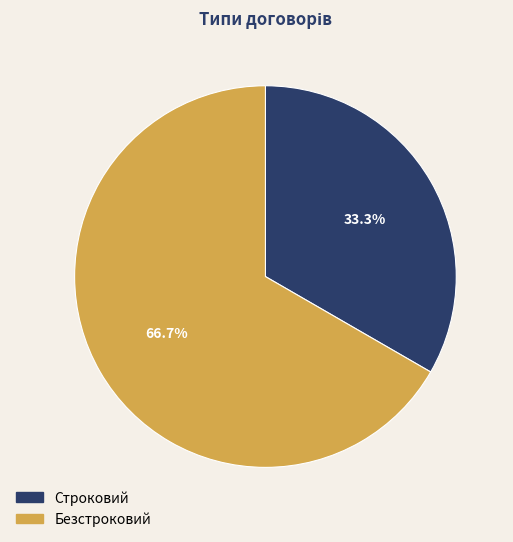

To the nearest percent, what is the difference between the Строковий and Безстроковий slice percentages?

33%